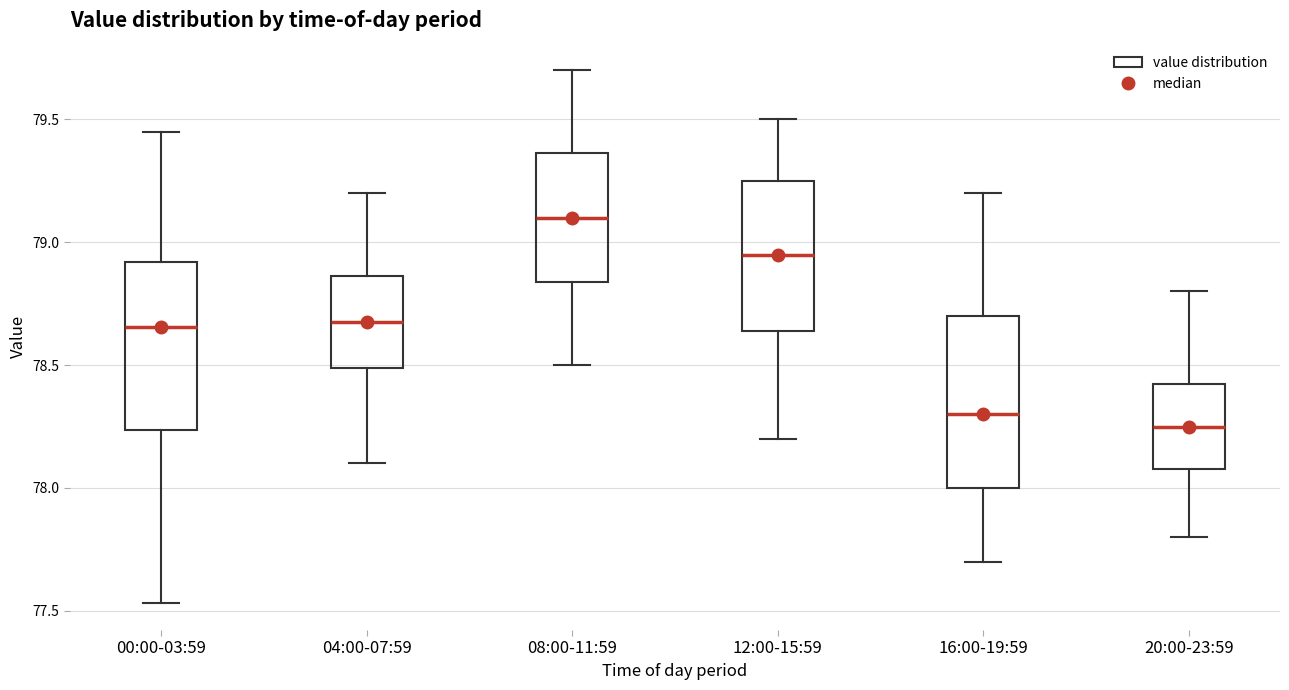

Which box's median line is the highest?

08:00-11:59